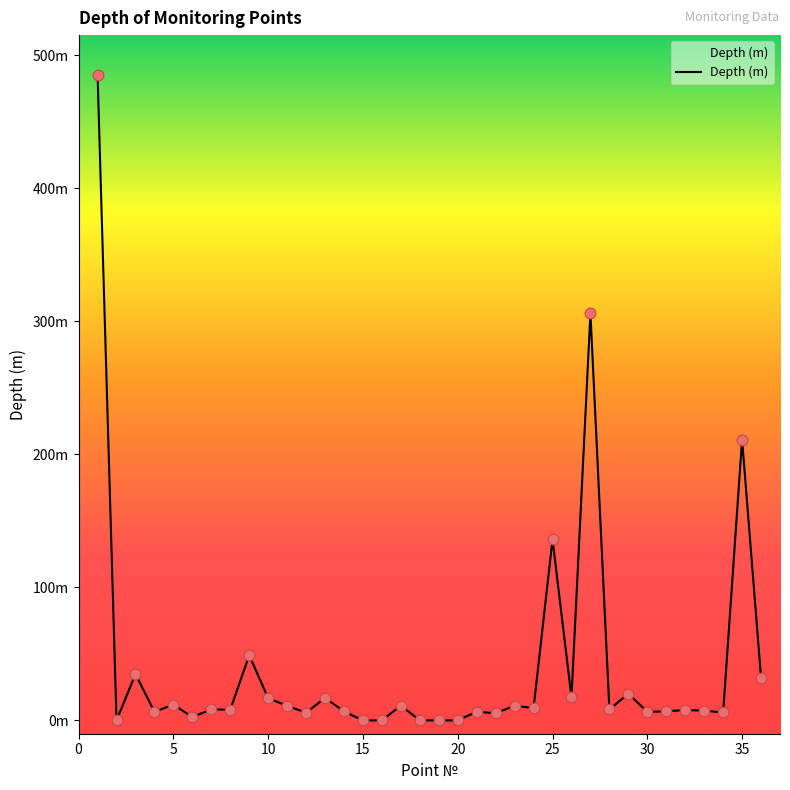

Is this an area chart (filled region under the line)?

Yes